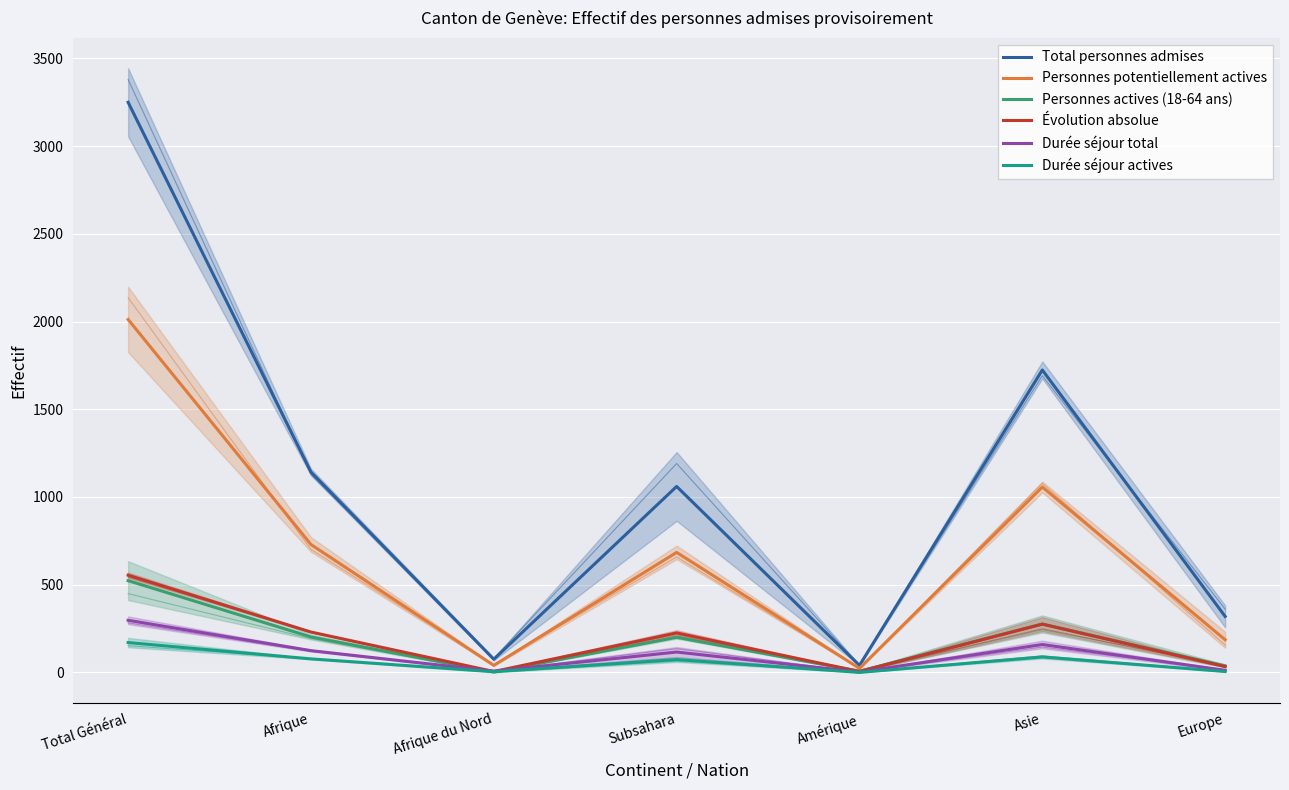

What position from the left is Amérique?

5